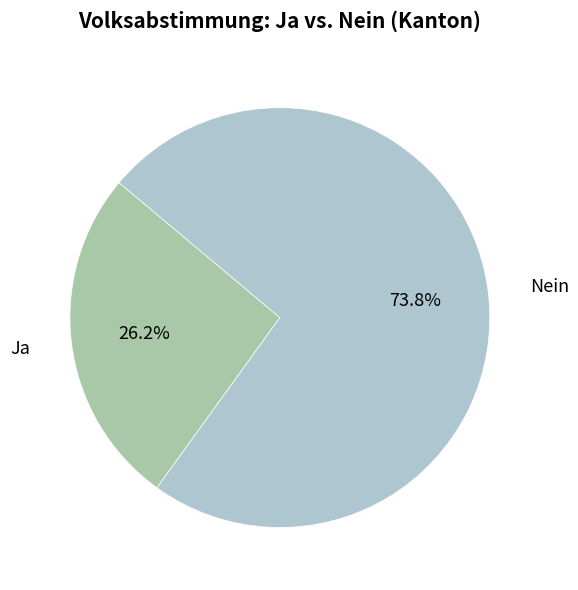

Which has a higher value, Ja or Nein?

Nein